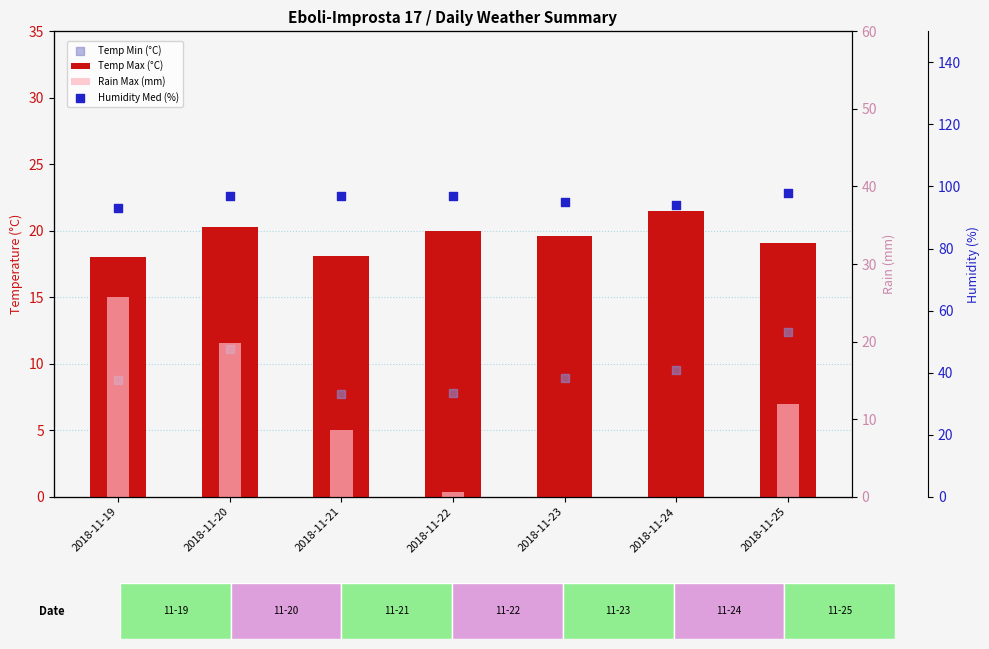

Which series has the largest total across all categories?

Humidity Med (%)